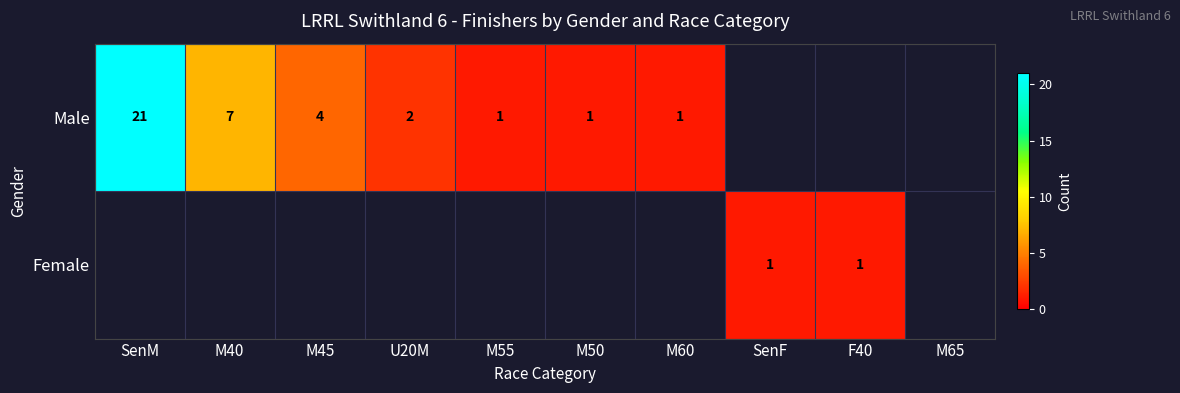

True or false: Male has a value of 1.7 at M50.

False